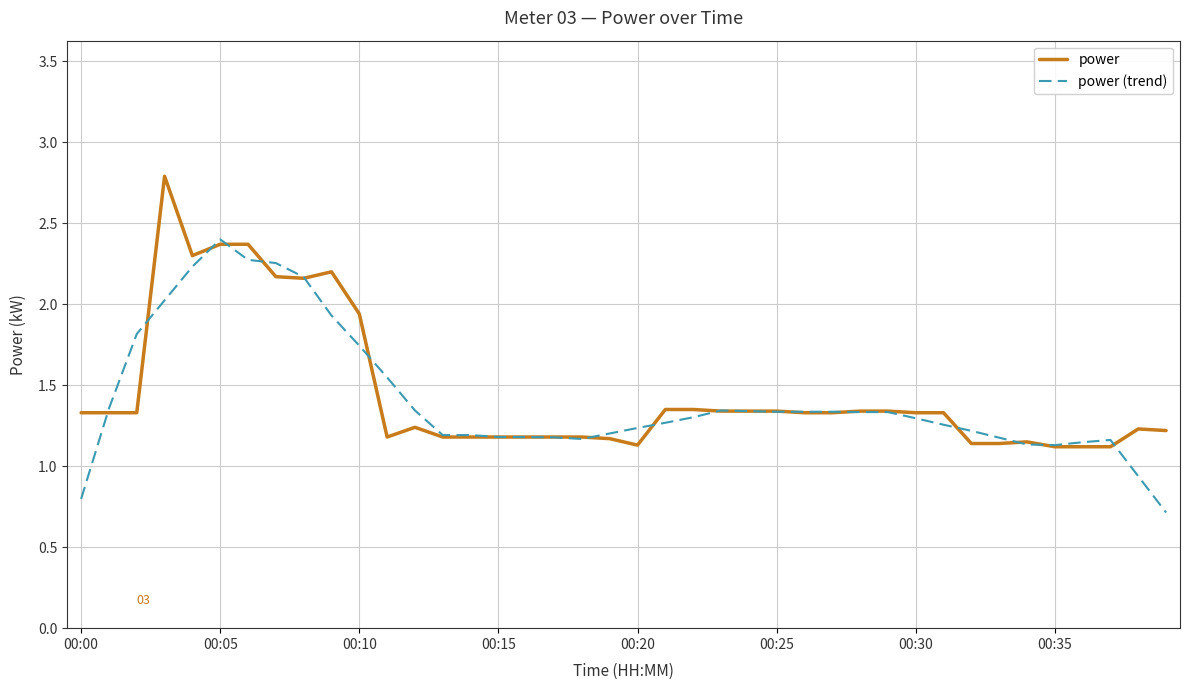

How many categories are shown in the chart?

40